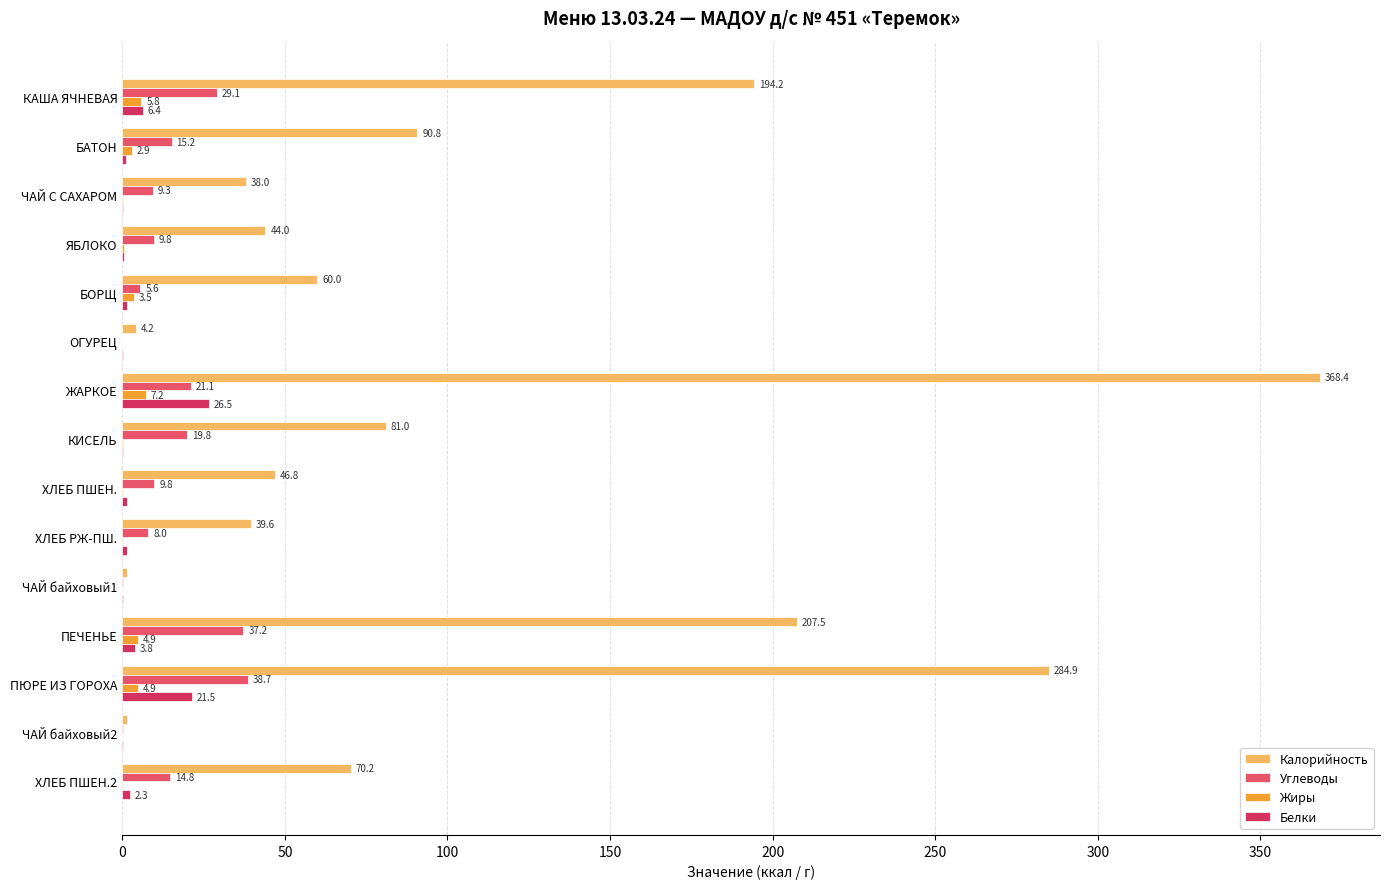

What is the maximum value for Углеводы?

38.7